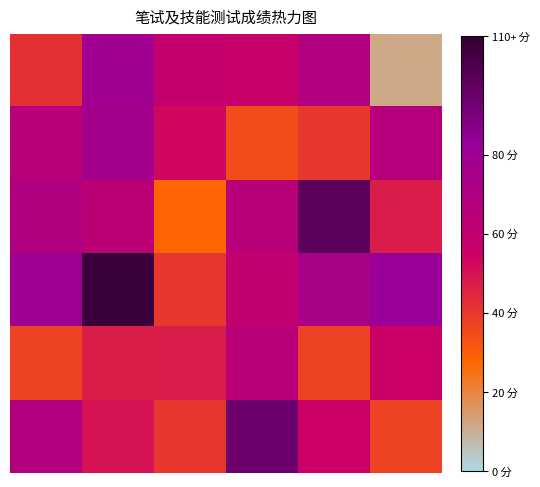

At which category is the sum across all series the highest?

1